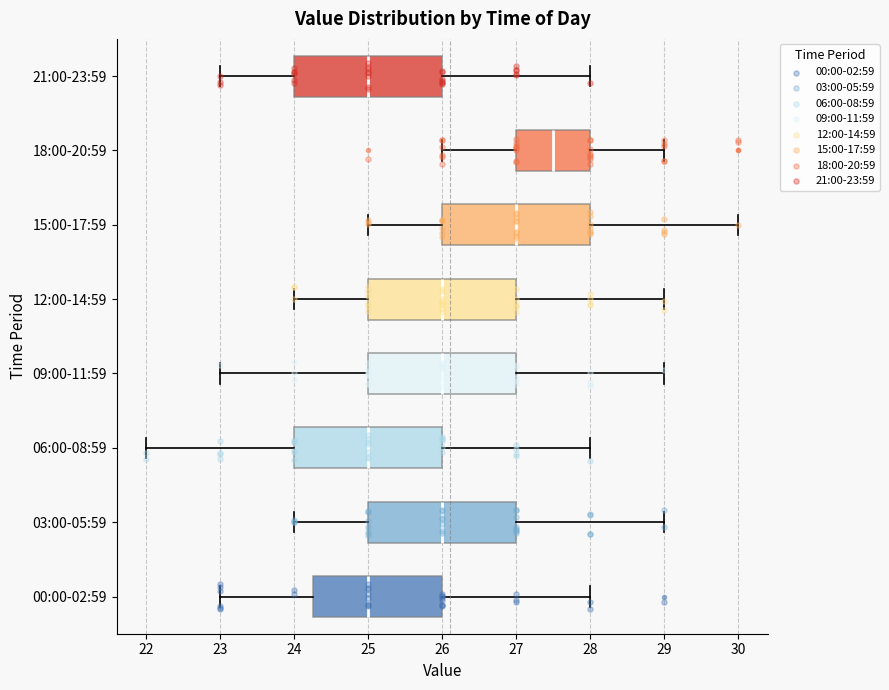

Reading bottom to top, read every box against the x-axis: the position of its median line, the range the box covers, and the ends of its whiskers. The values are not printed on the chart, so give them approximately, as read against the axis.

00:00-02:59: median 25.0, box 24.3 to 26.0, whiskers 23.0 to 28.0
03:00-05:59: median 26.0, box 25.0 to 27.0, whiskers 24.0 to 29.0
06:00-08:59: median 25.0, box 24.0 to 26.0, whiskers 22.0 to 28.0
09:00-11:59: median 26.0, box 25.0 to 27.0, whiskers 23.0 to 29.0
12:00-14:59: median 26.0, box 25.0 to 27.0, whiskers 24.0 to 29.0
15:00-17:59: median 27.0, box 26.0 to 28.0, whiskers 25.0 to 30.0
18:00-20:59: median 27.5, box 27.0 to 28.0, whiskers 26.0 to 29.0
21:00-23:59: median 25.0, box 24.0 to 26.0, whiskers 23.0 to 28.0